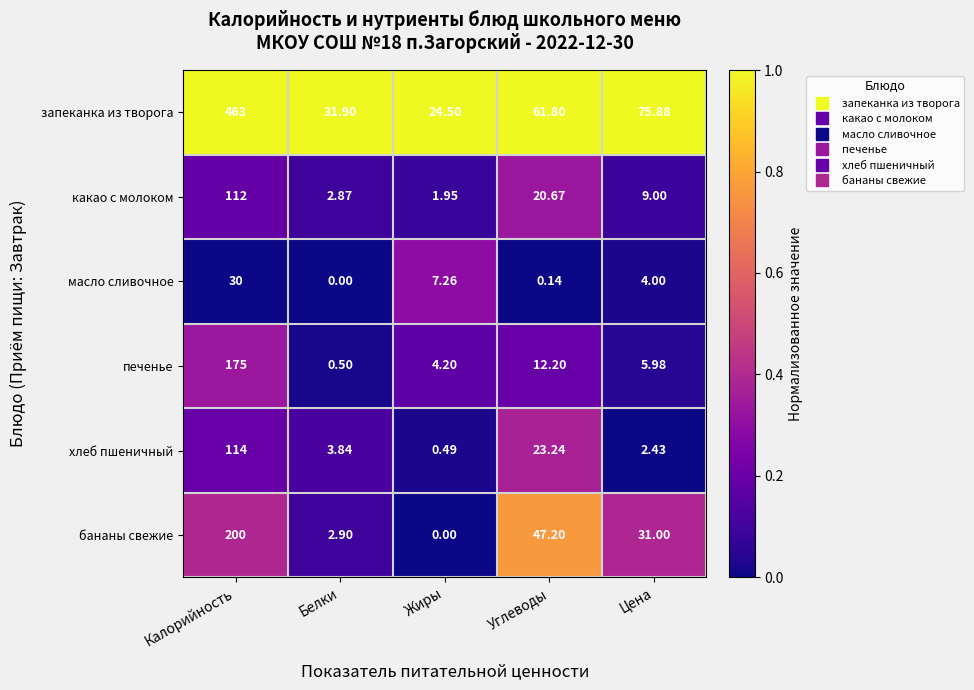

How many data points does each series have?

5